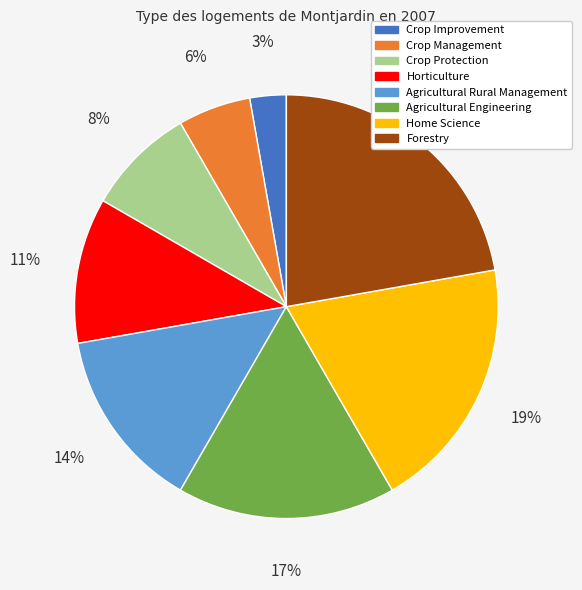

Rank the categories by value from lowest to highest.

Crop Improvement, Crop Management, Crop Protection, Horticulture, Agricultural Rural Management, Agricultural Engineering, Home Science, Forestry